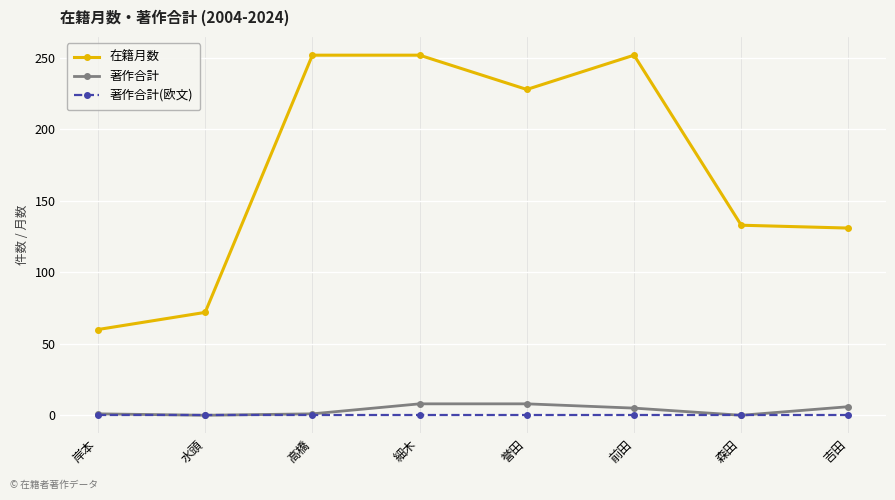

How many categories are shown in the chart?

8